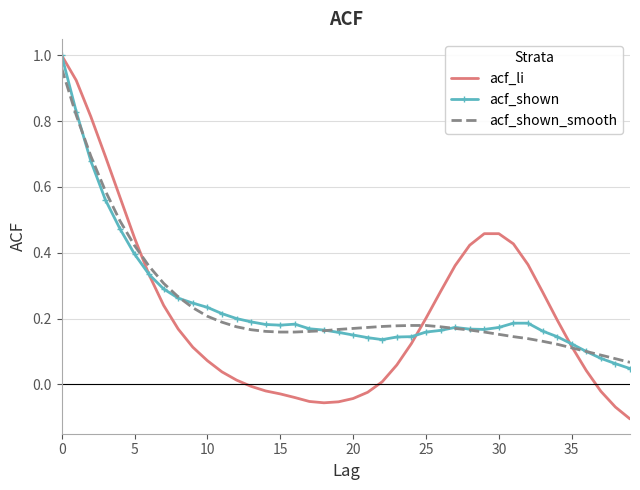

Which series has the largest range (max minus min)?

acf_li